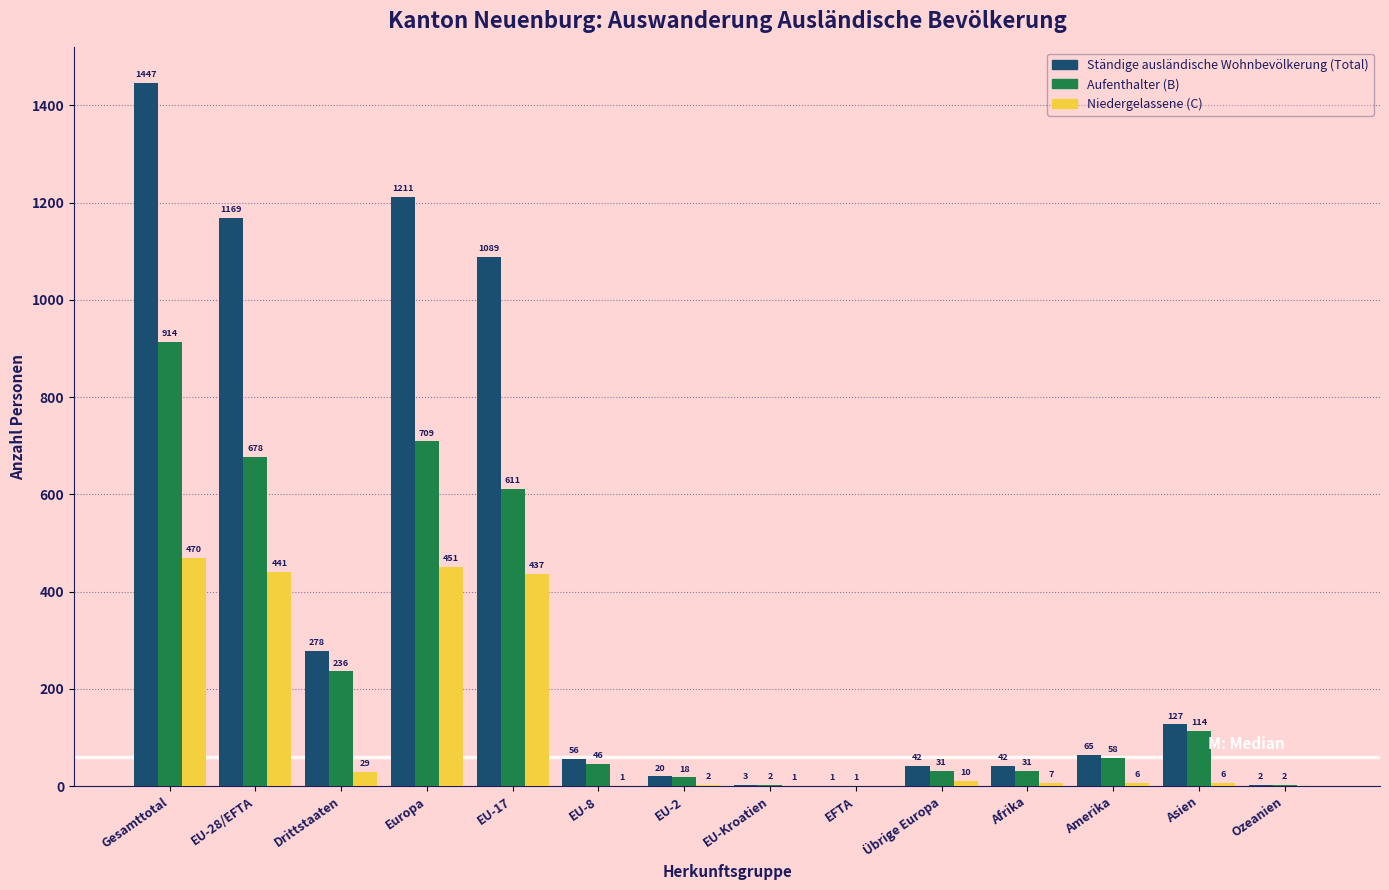

Reading left to right, extract all data points from this chart.

Ständige ausländische Wohnbevölkerung (Total): Gesamttotal=1447	EU-28/EFTA=1169	Drittstaaten=278	Europa=1211	EU-17=1089	EU-8=56	EU-2=20	EU-Kroatien=3	EFTA=1	Übrige Europa=42	Afrika=42	Amerika=65	Asien=127	Ozeanien=2
Aufenthalter (B): Gesamttotal=914	EU-28/EFTA=678	Drittstaaten=236	Europa=709	EU-17=611	EU-8=46	EU-2=18	EU-Kroatien=2	EFTA=1	Übrige Europa=31	Afrika=31	Amerika=58	Asien=114	Ozeanien=2
Niedergelassene (C): Gesamttotal=470	EU-28/EFTA=441	Drittstaaten=29	Europa=451	EU-17=437	EU-8=1	EU-2=2	EU-Kroatien=1	EFTA=0	Übrige Europa=10	Afrika=7	Amerika=6	Asien=6	Ozeanien=0